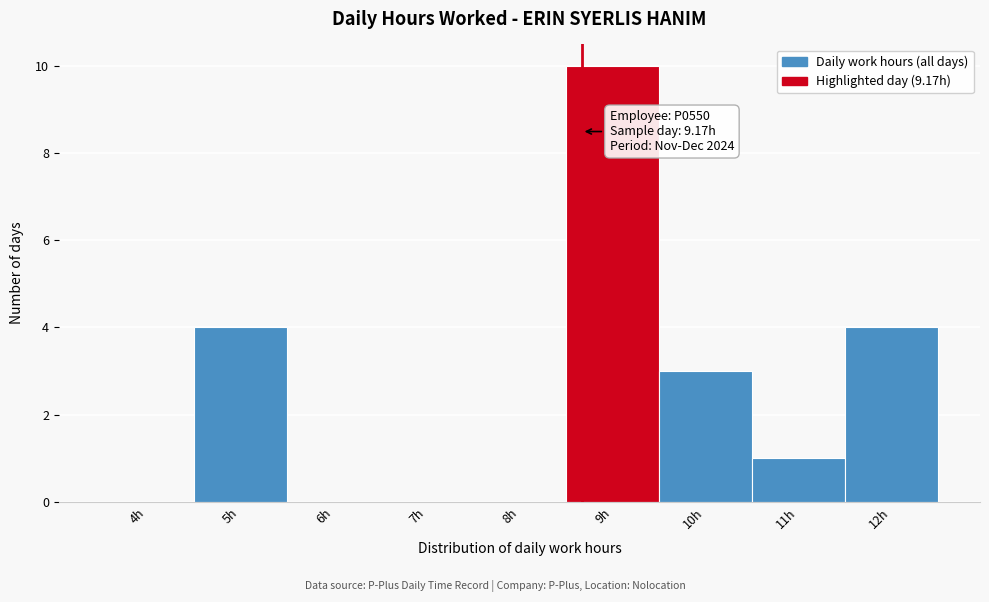

Reading left to right, list all the values displayed in this chart.

4h=0	5h=4	6h=0	7h=0	8h=0	9h=10	10h=3	11h=1	12h=4